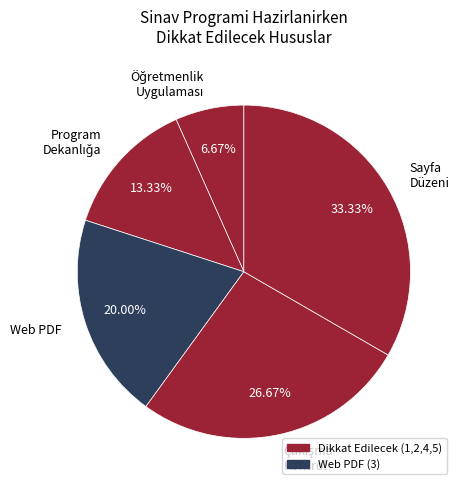

To the nearest percent, what is the difference between the largest and smallest slice percentages?

27%